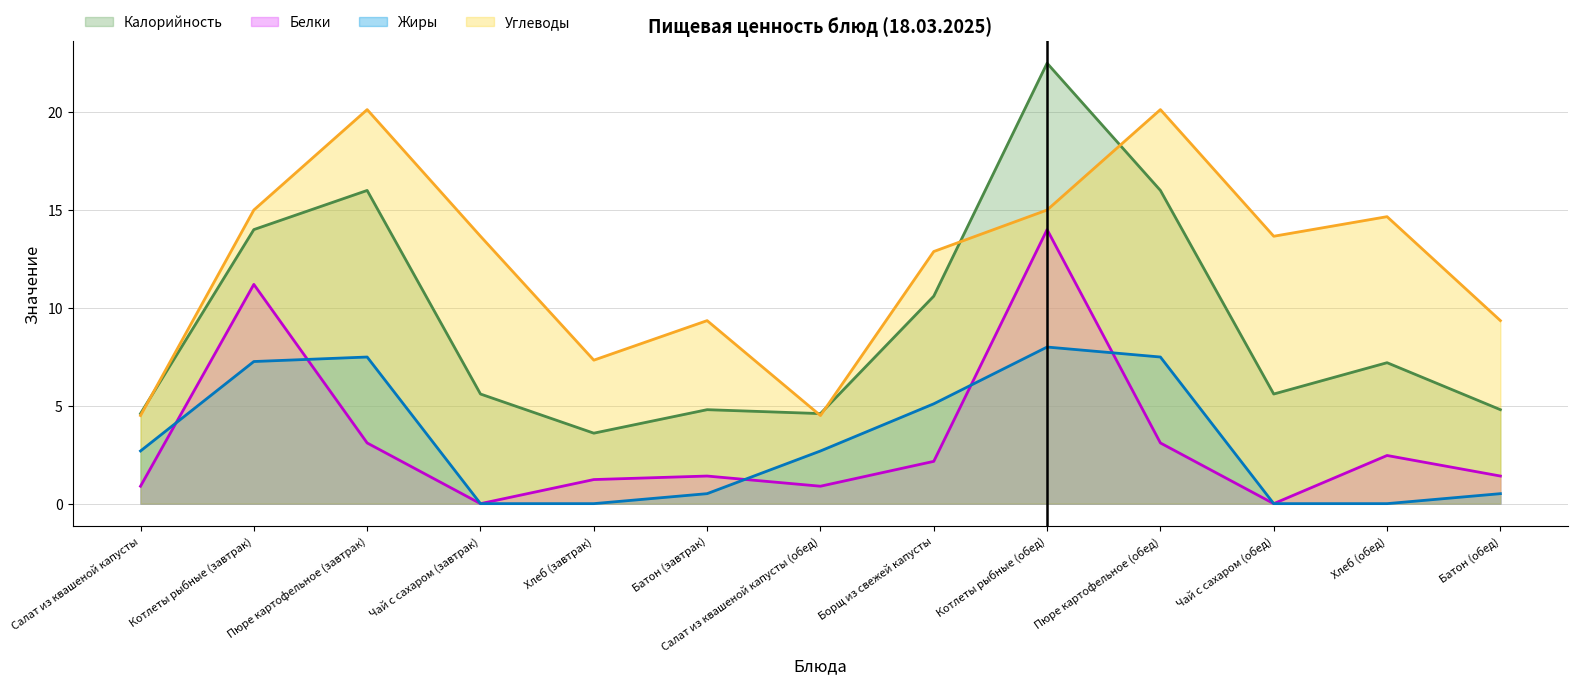

How many times do Углеводы and Калорийность cross each other?

5